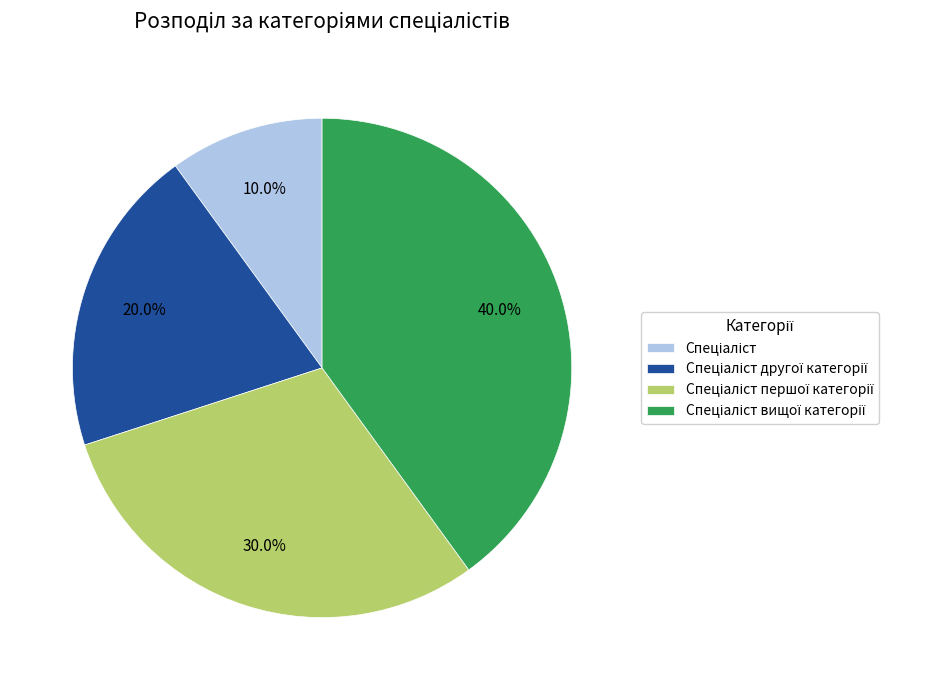

How many segments does this pie chart have?

4